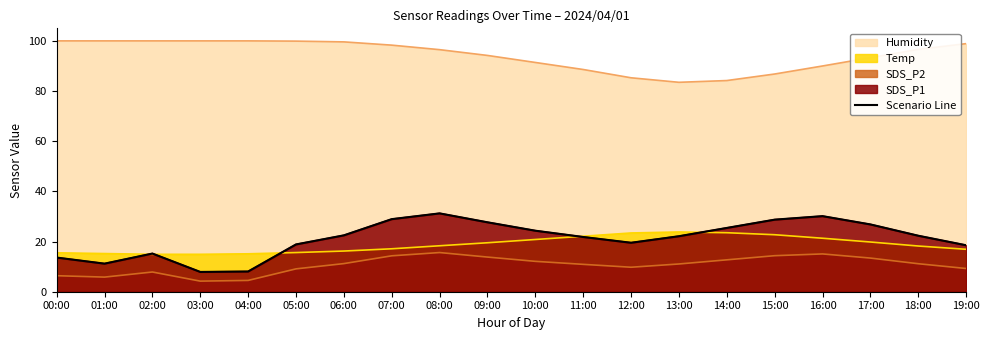

At which label does the data first exceed 22?

06:00